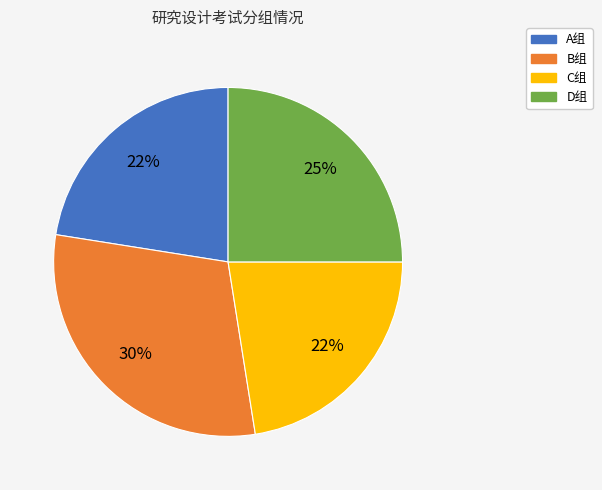

What is the largest slice in the pie chart?

B组